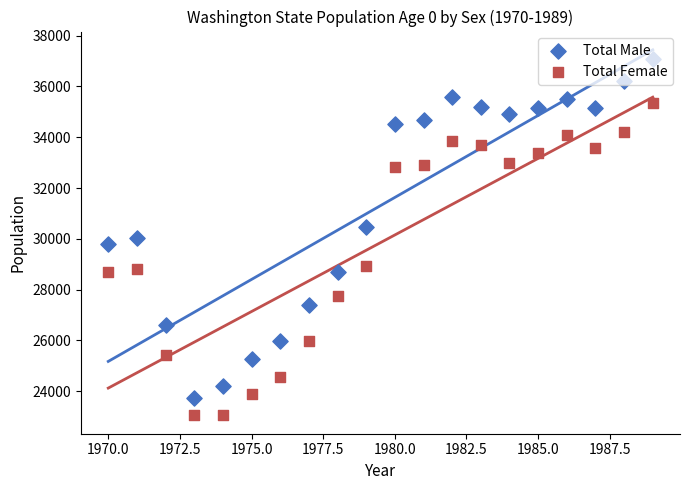

Is the value of Total Male at 1980.0 greater than the value of Total Female at 1985.0?

Yes